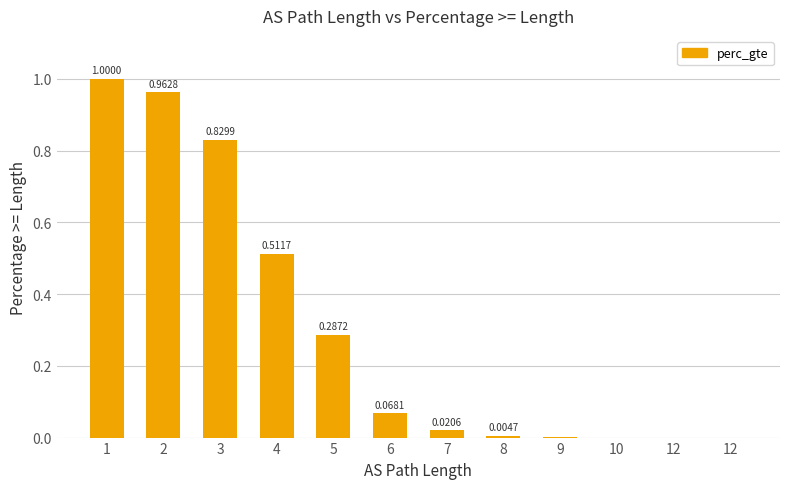

Are the bars horizontal?

No